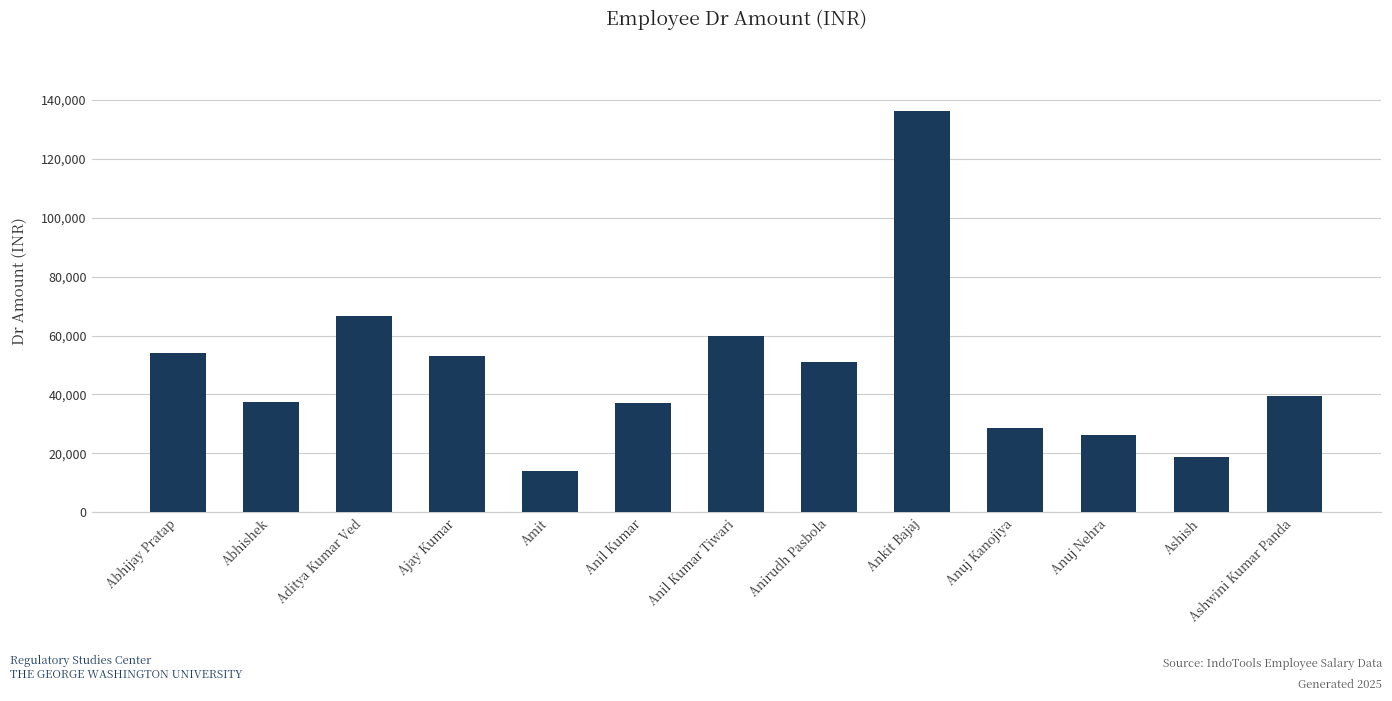

What is the greatest value displayed?

136250